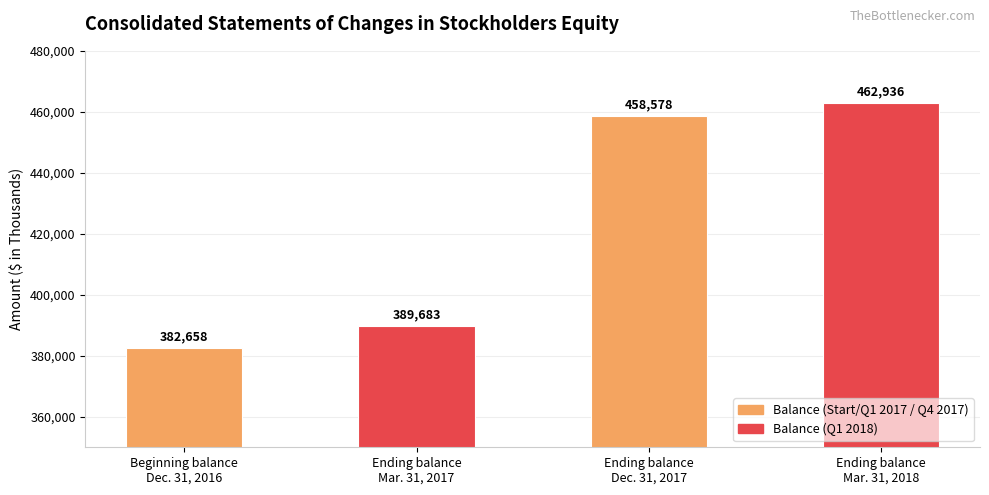

At which label is the value closest to 422797?

Ending balance
Mar. 31, 2017